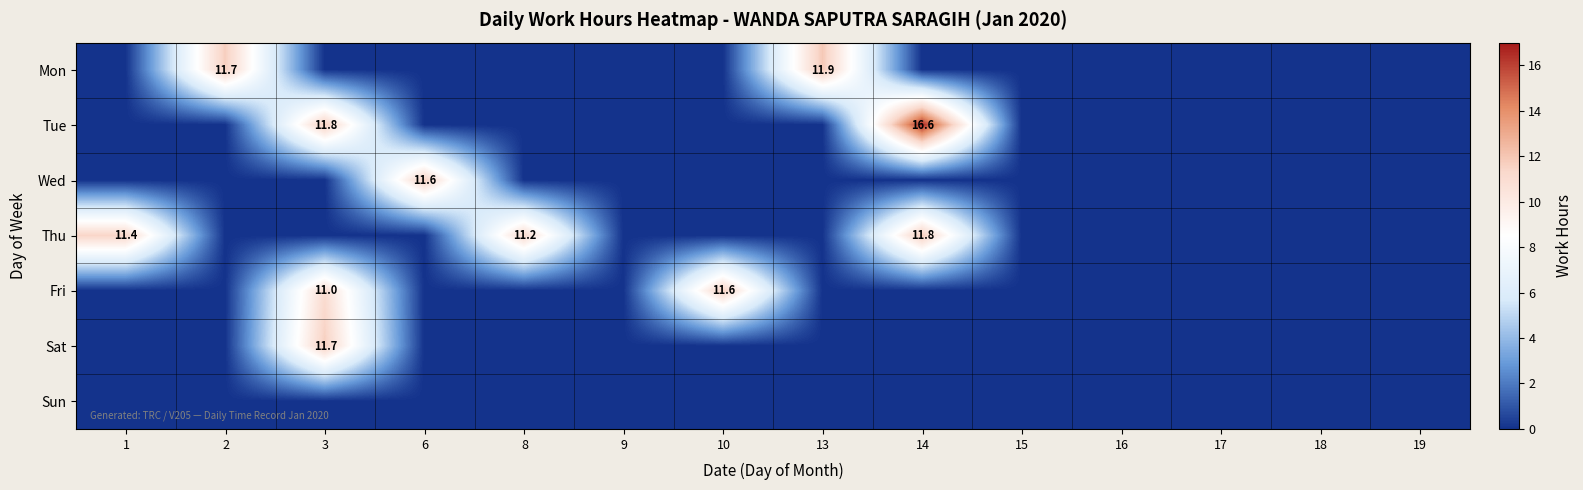

At which category is the sum across all series the highest?

3